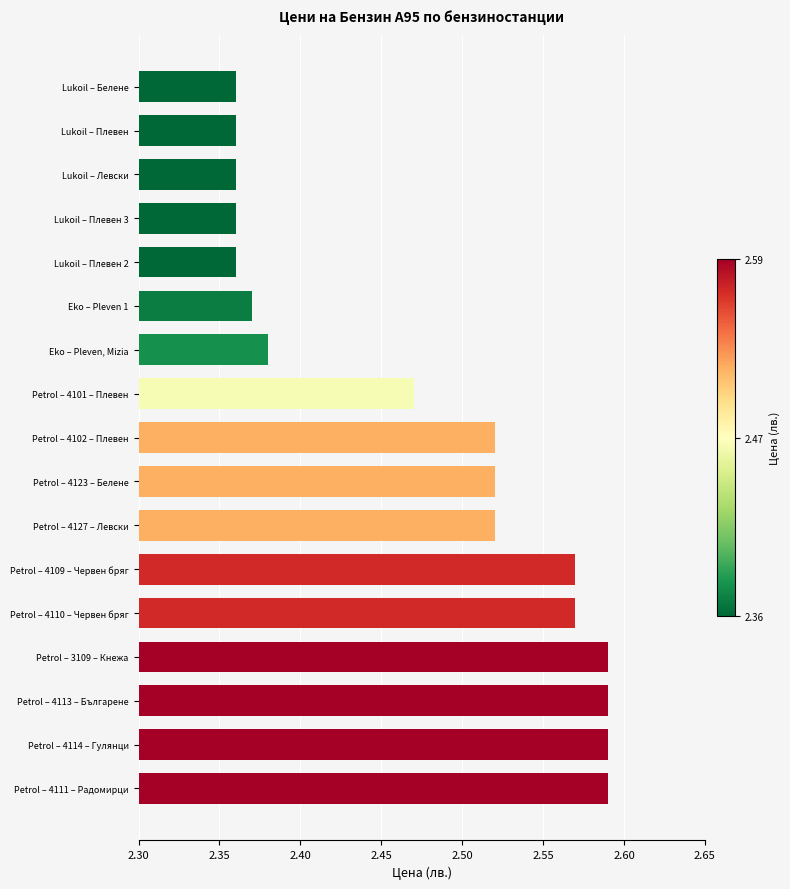

What is the change in value from Lukoil – Белене to Petrol – 4127 – Левски?

+0.2